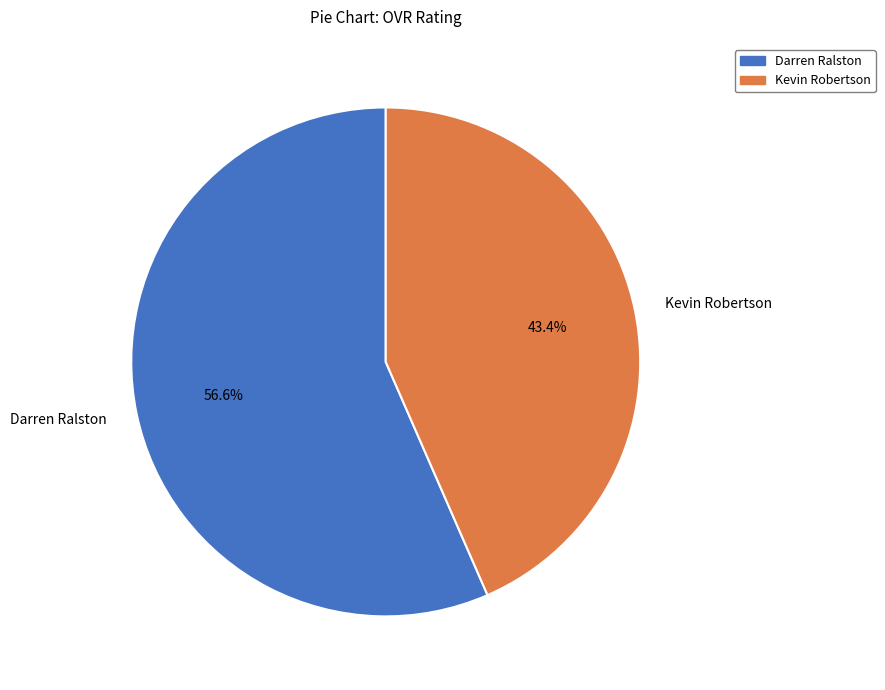

Which category has the smallest portion of the pie?

Kevin Robertson